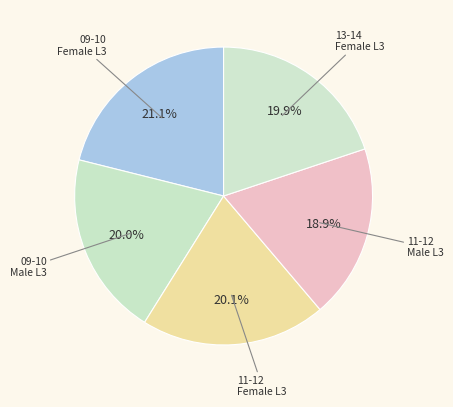

Does 11-12 Male L3 account for over 50% of the chart?

No